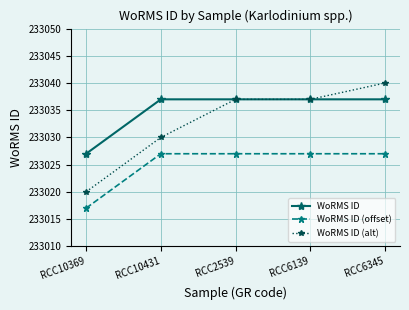

What is the sum of all WoRMS ID (offset) values?

1165125